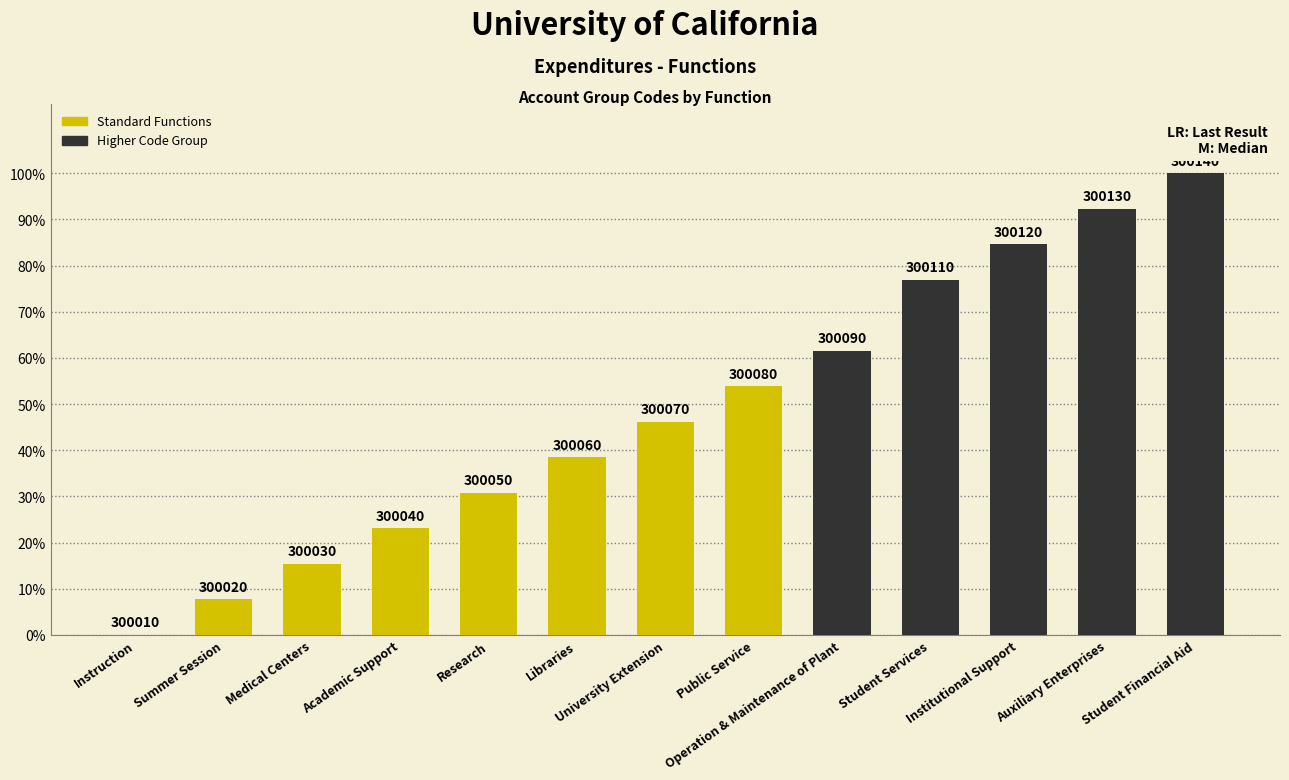

List the labels in order of value, largest first.

Student Financial Aid, Auxiliary Enterprises, Institutional Support, Student Services, Operation & Maintenance of Plant, Public Service, University Extension, Libraries, Research, Academic Support, Medical Centers, Summer Session, Instruction